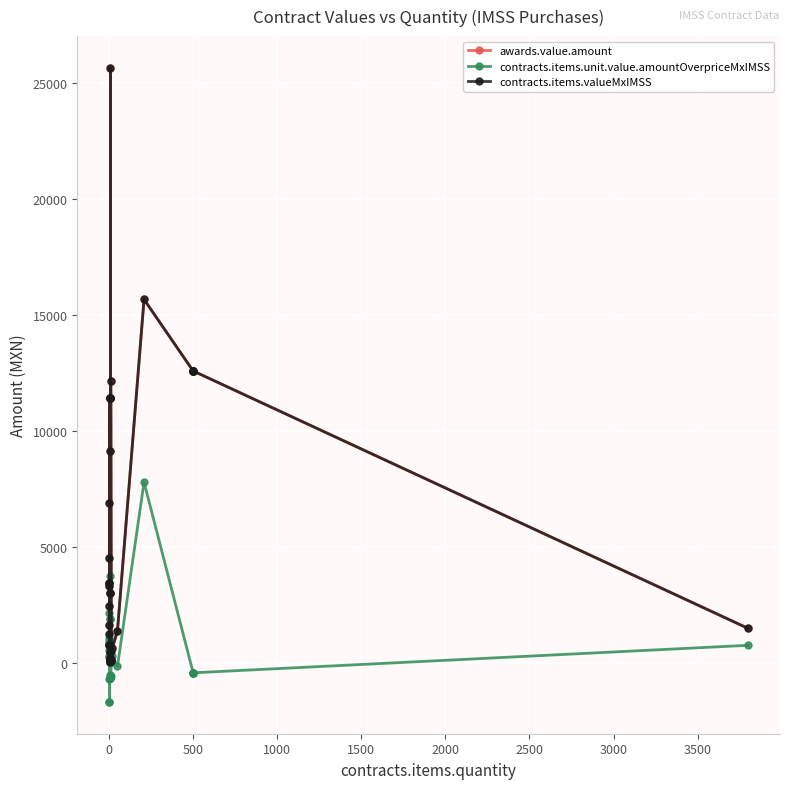

True or false: awards.value.amount and contracts.items.valueMxIMSS intersect in this chart.

False